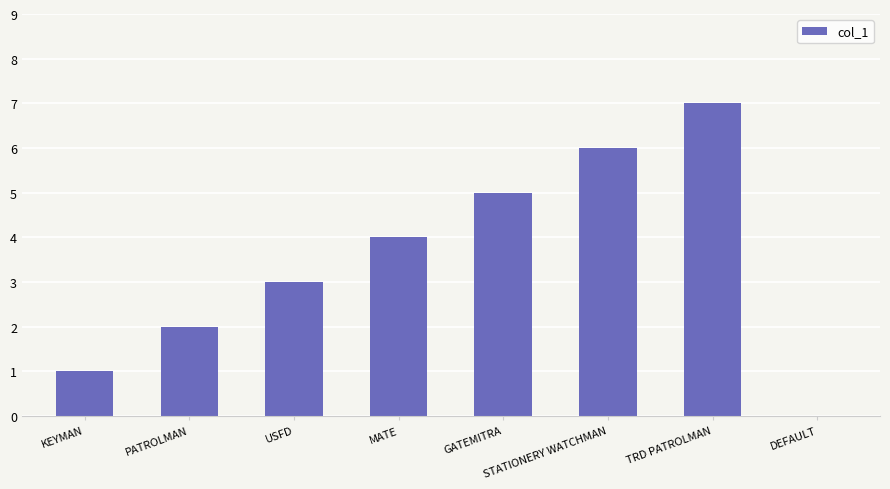

Reading left to right, list all the values displayed in this chart.

KEYMAN=1	PATROLMAN=2	USFD=3	MATE=4	GATEMITRA=5	STATIONERY WATCHMAN=6	TRD PATROLMAN=7	DEFAULT=0